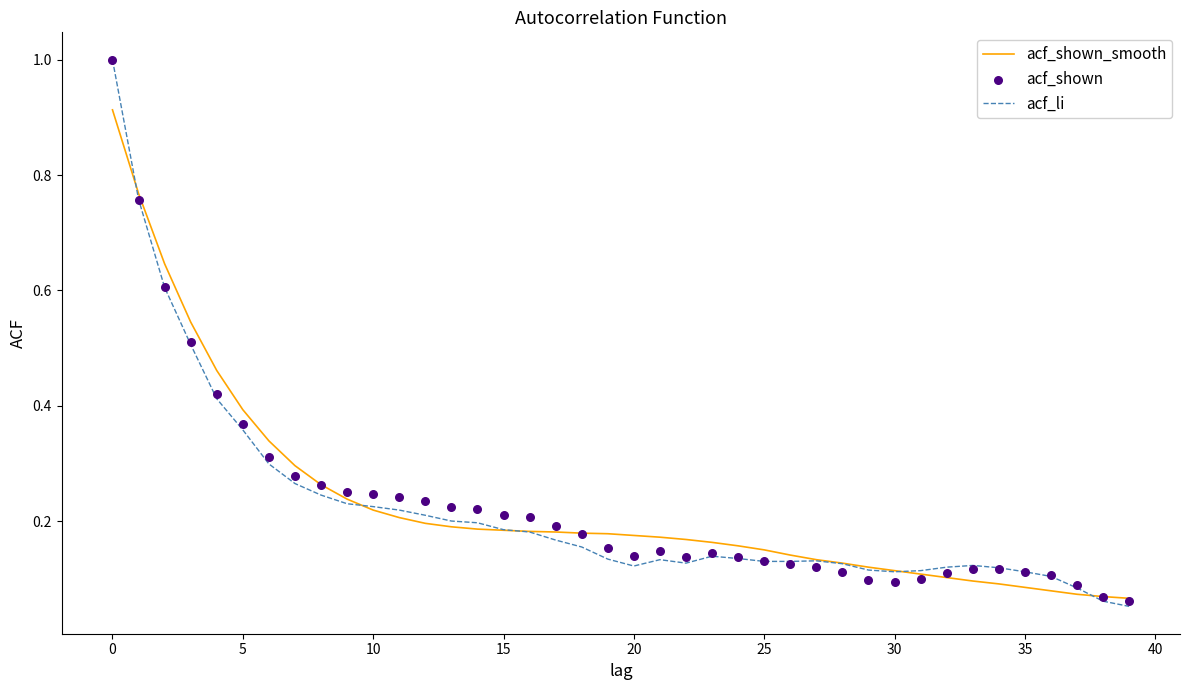

Which series contains the highest Y value?

acf_li